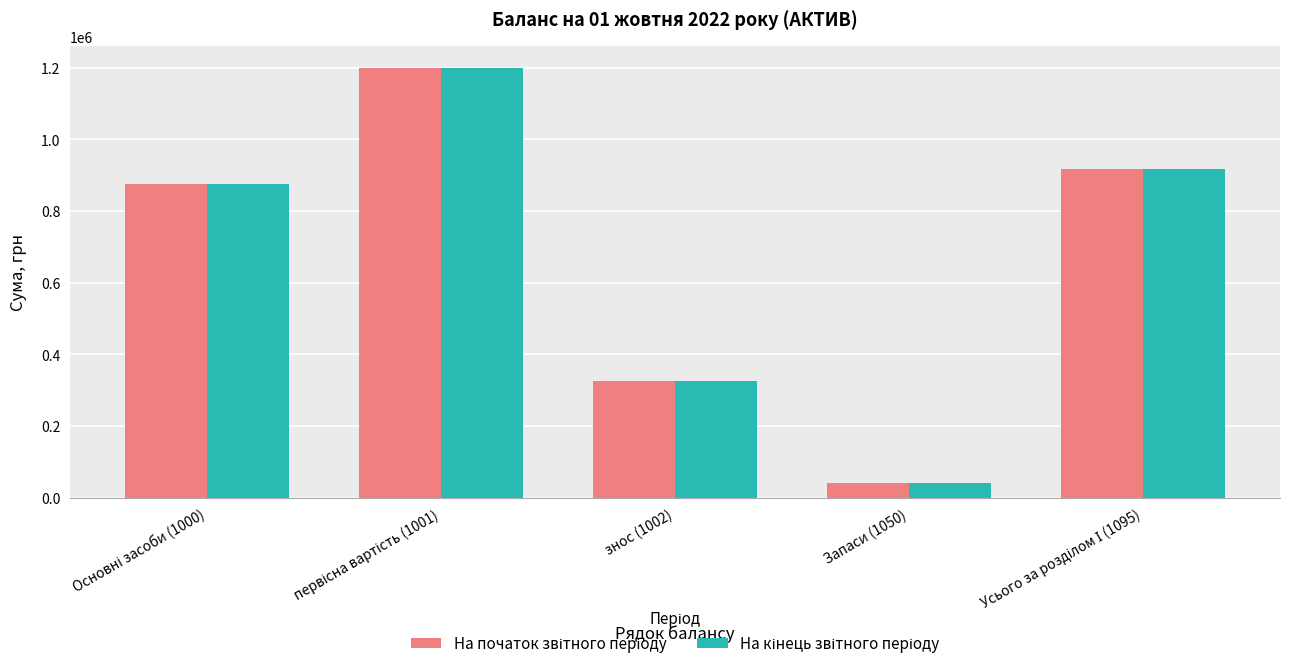

At how many categories does at least one series exceed 582474?

3